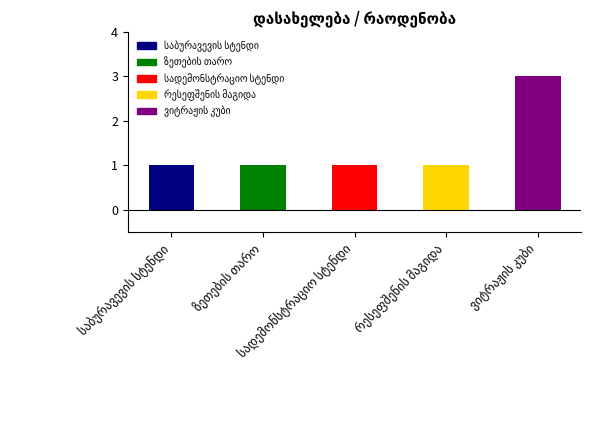

What is the value of the 2nd bar from the left?

1